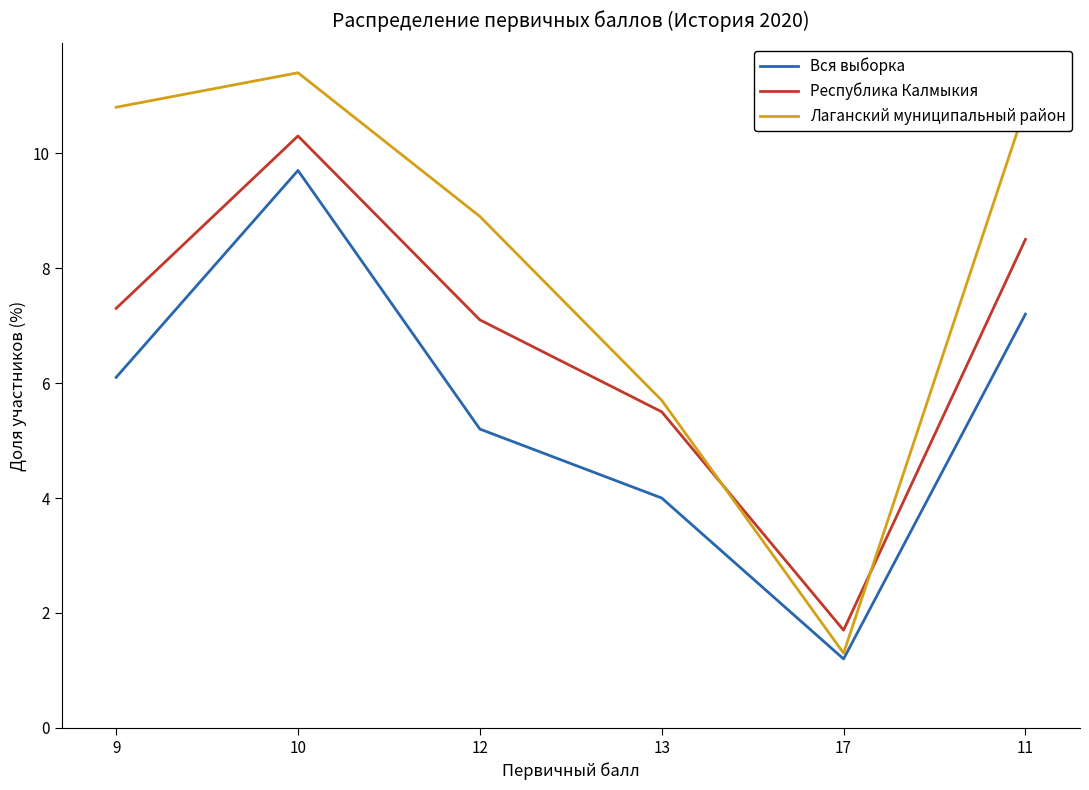

Which series has the largest range (max minus min)?

Лаганский муниципальный район